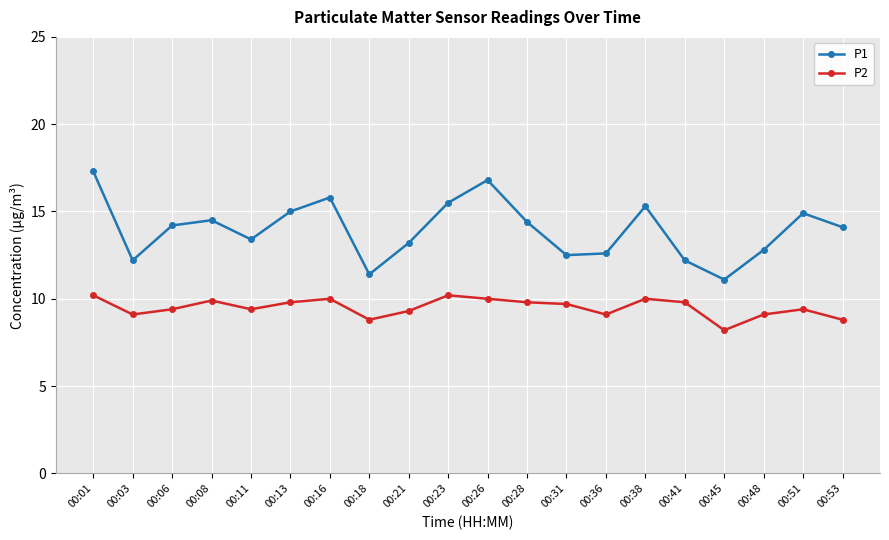

True or false: P2 has a value of 2.4 at 00:36.

False